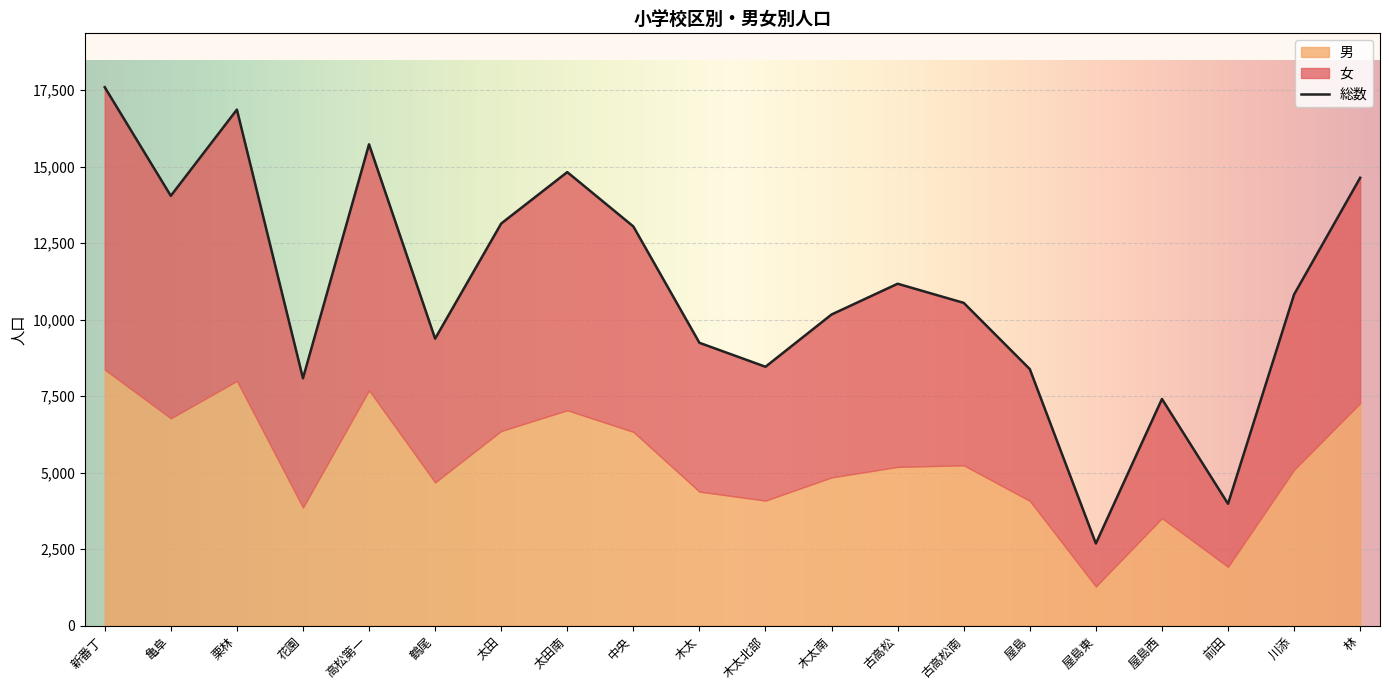

Where is 男 nearest to the value 4826?

木太南